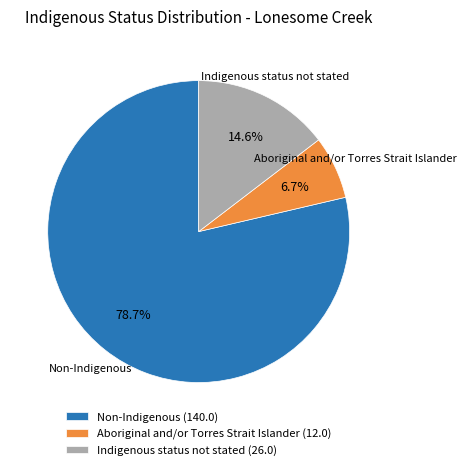

What is the ratio of the value at Non-Indigenous (140.0) to the value at Indigenous status not stated (26.0)?

5.4